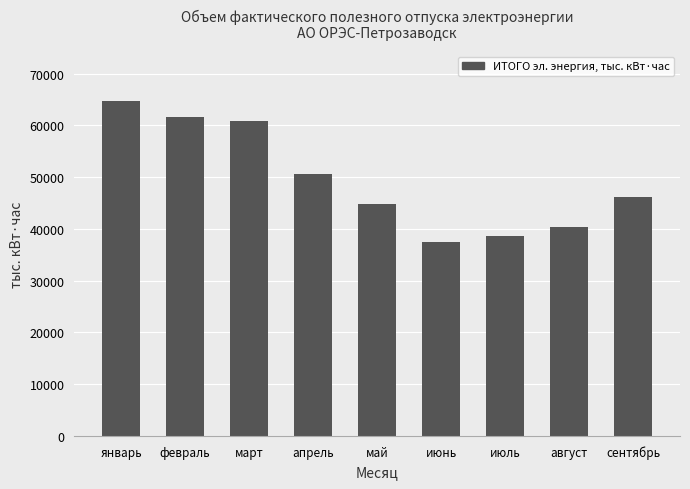

Where is the data nearest to the value 51059?

апрель